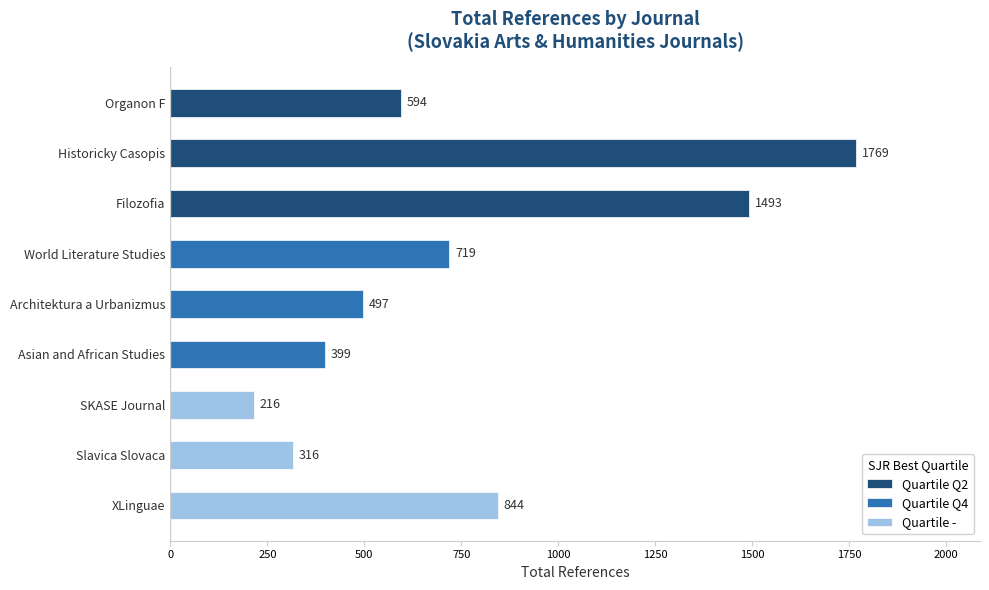

Are the bars grouped side by side (vs. stacked)?

Yes